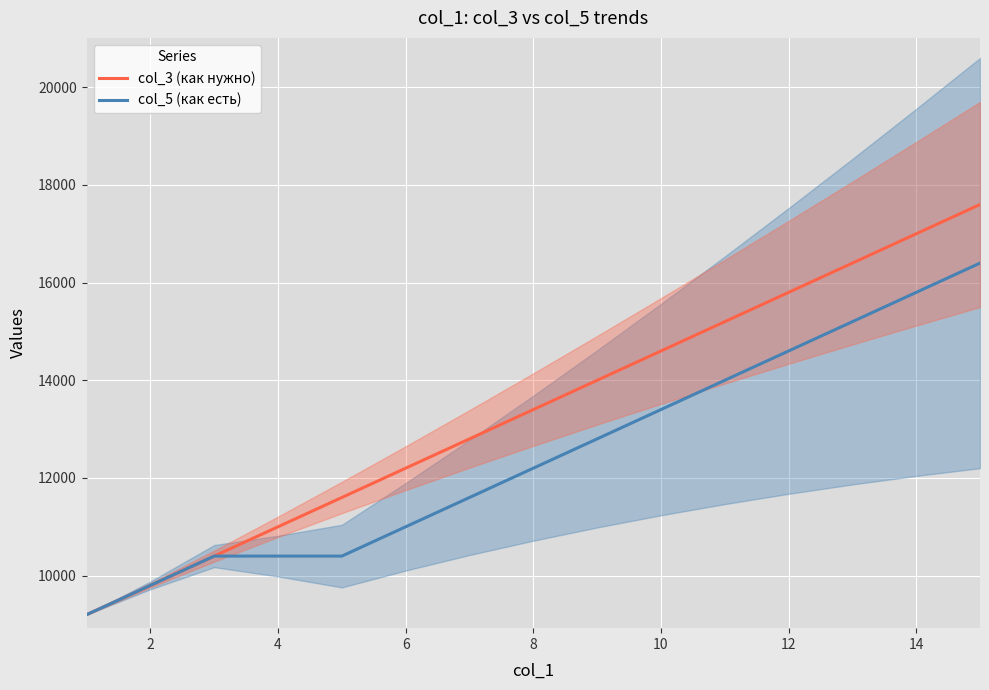

True or false: col_5 (как есть) has more than 2 points higher than both neighbors.

False